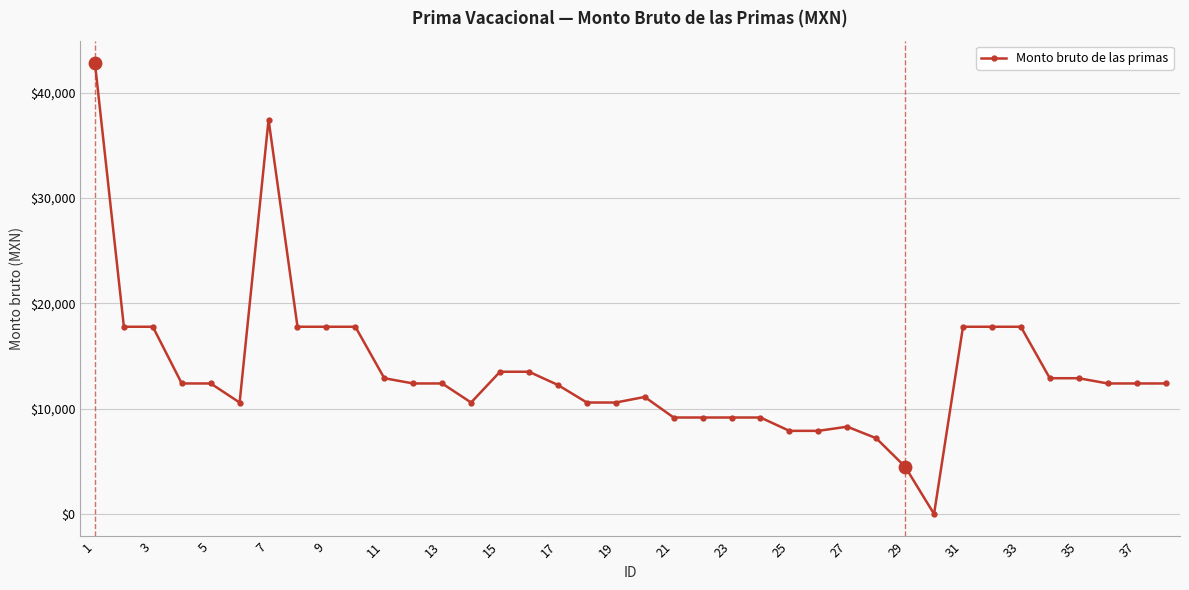

What is the greatest value displayed?

42801.5